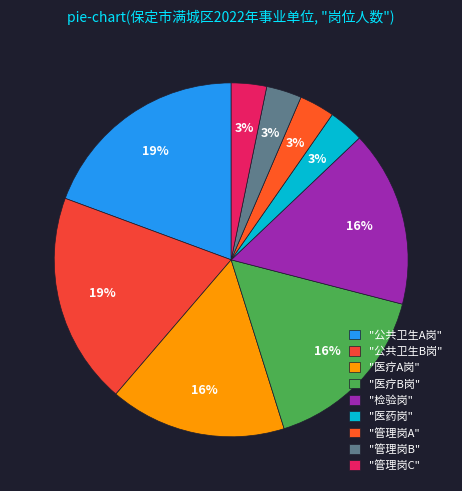

Count the number of slices in the pie.

9